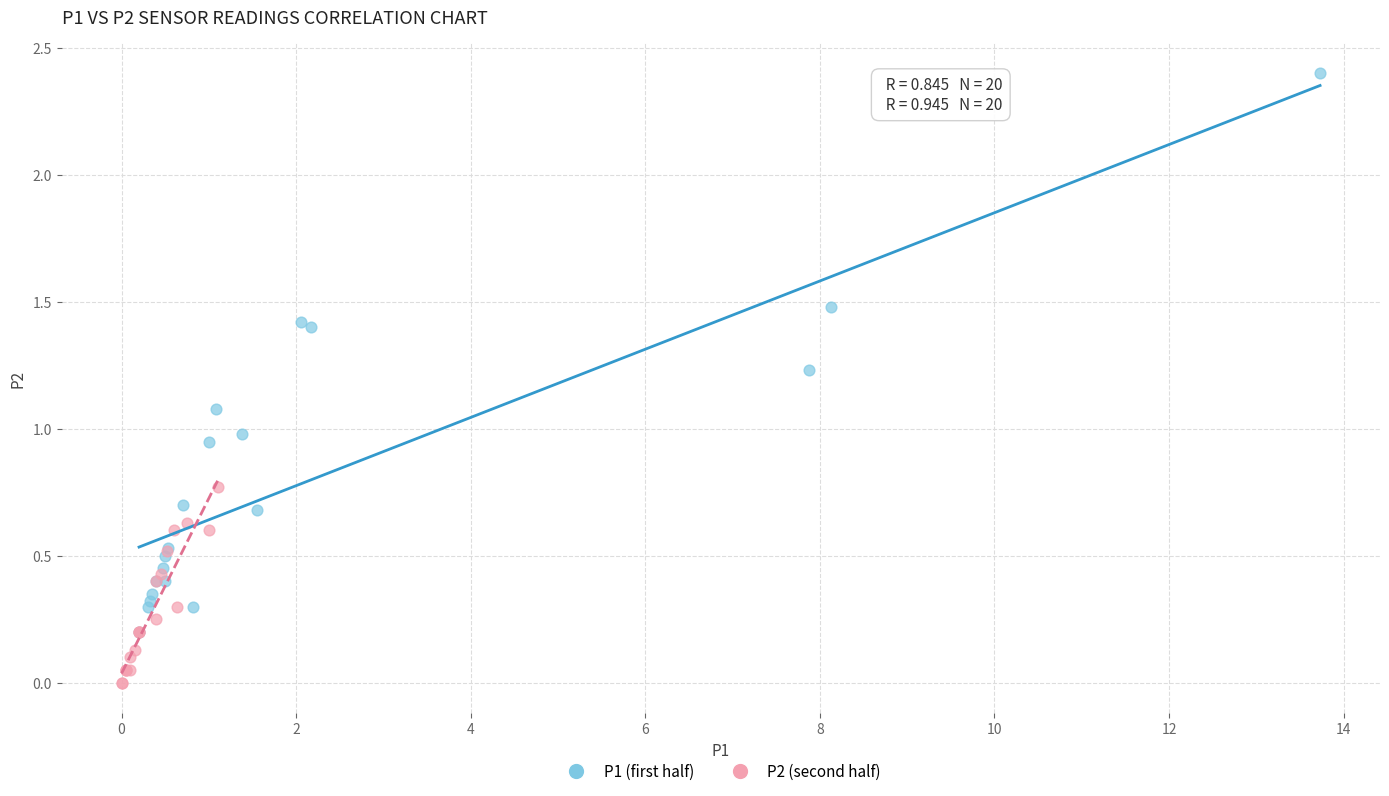

Which series reaches the maximum Y coordinate?

P1 (first half)